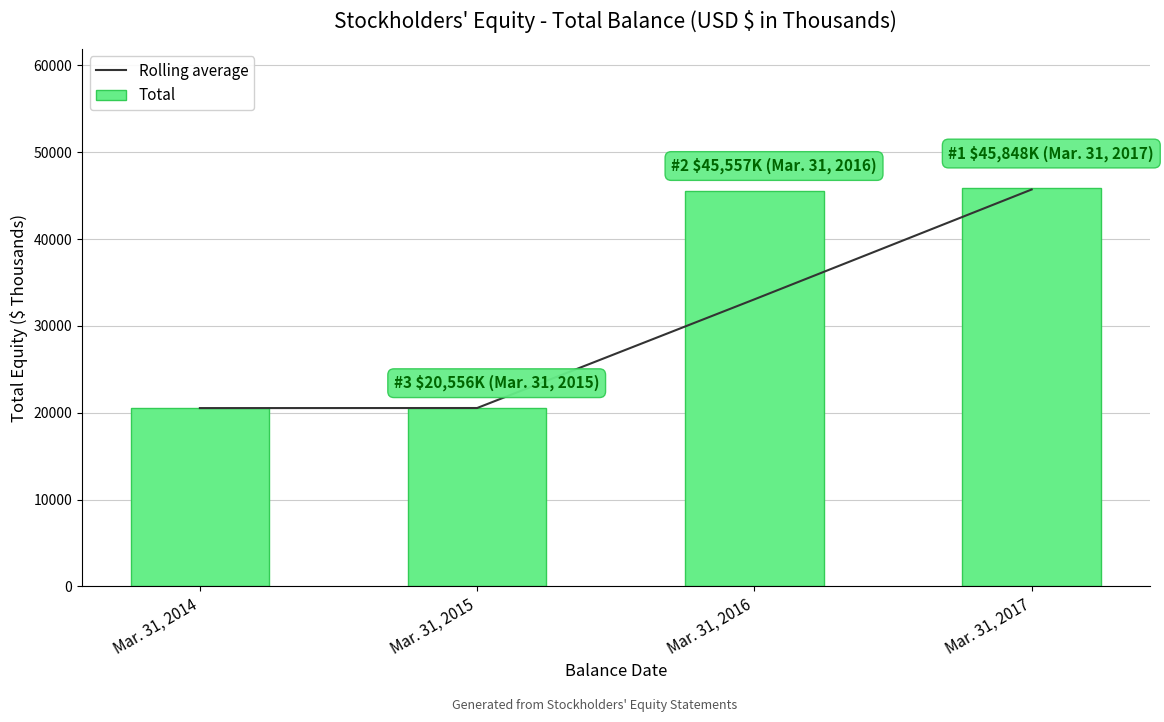

What is the value of the Rolling average bar at the 1st from the left?

20538.0